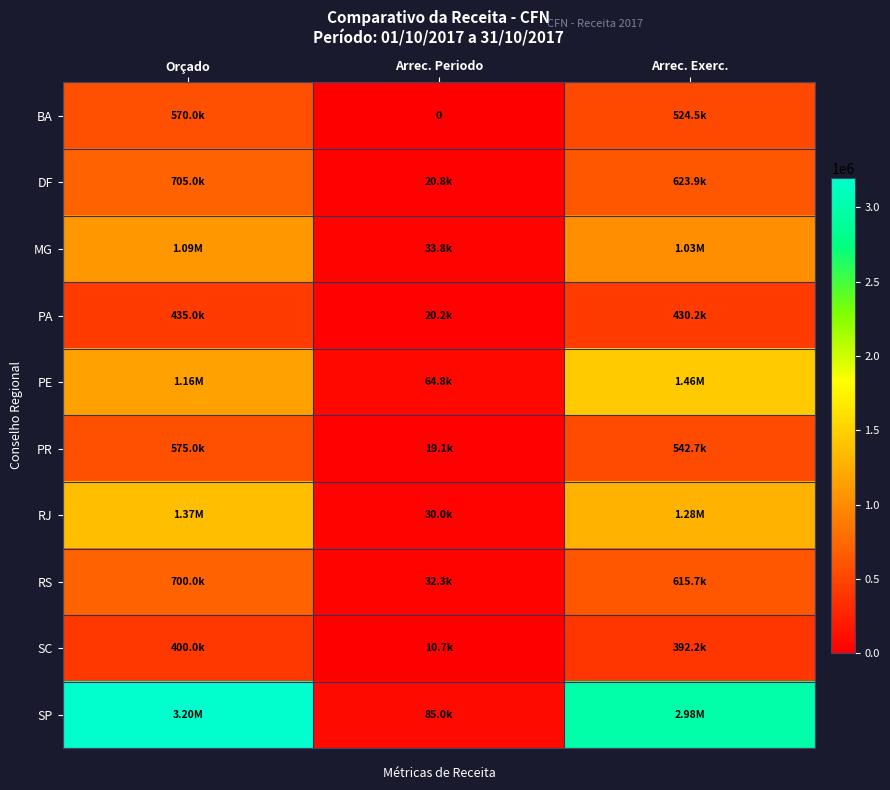

How many distinct data groups are displayed?

10